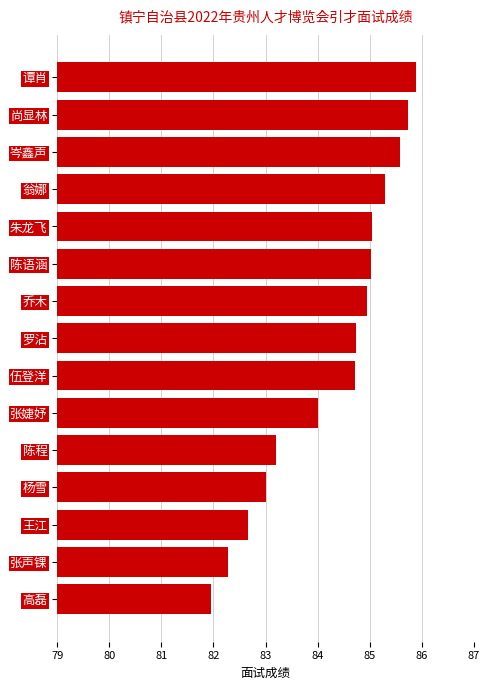

True or false: the data shows 21.7 at 张声锞.

False